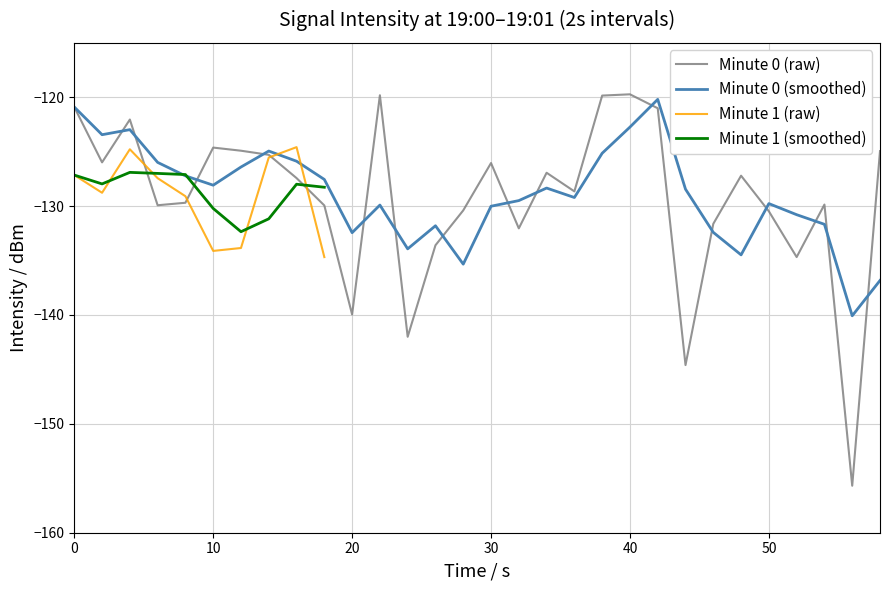

At which label is the value closest to -130?

18